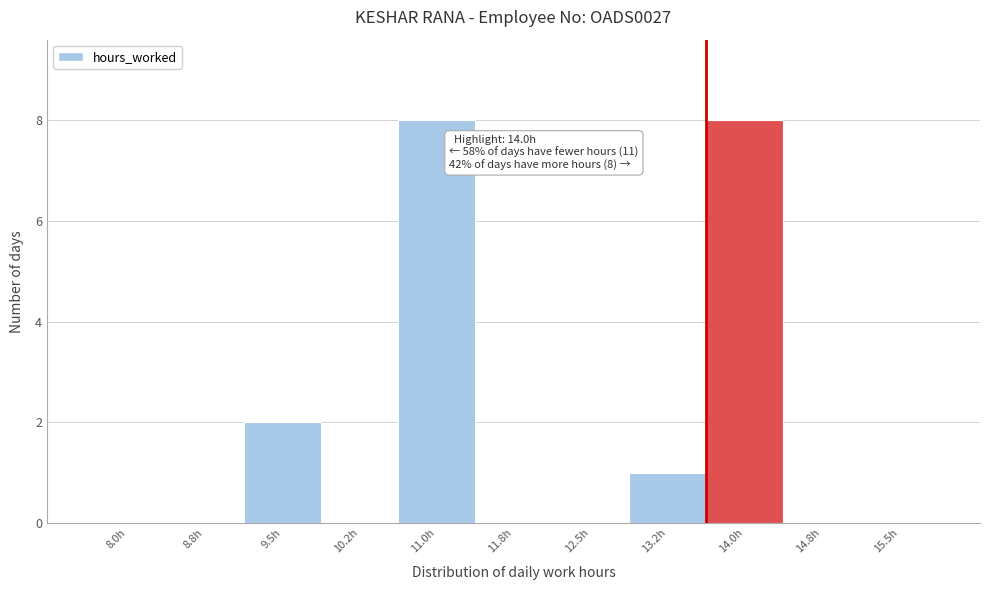

Reading left to right, what are all the values shown in this chart?

8.0h=0	8.8h=0	9.5h=2	10.2h=0	11.0h=8	11.8h=0	12.5h=0	13.2h=1	14.0h=8	14.8h=0	15.5h=0